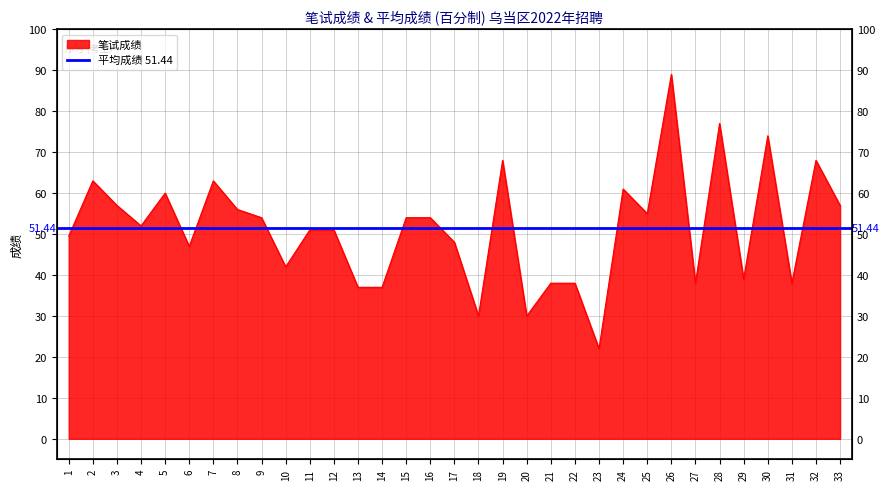

How many data points are above 52?

16